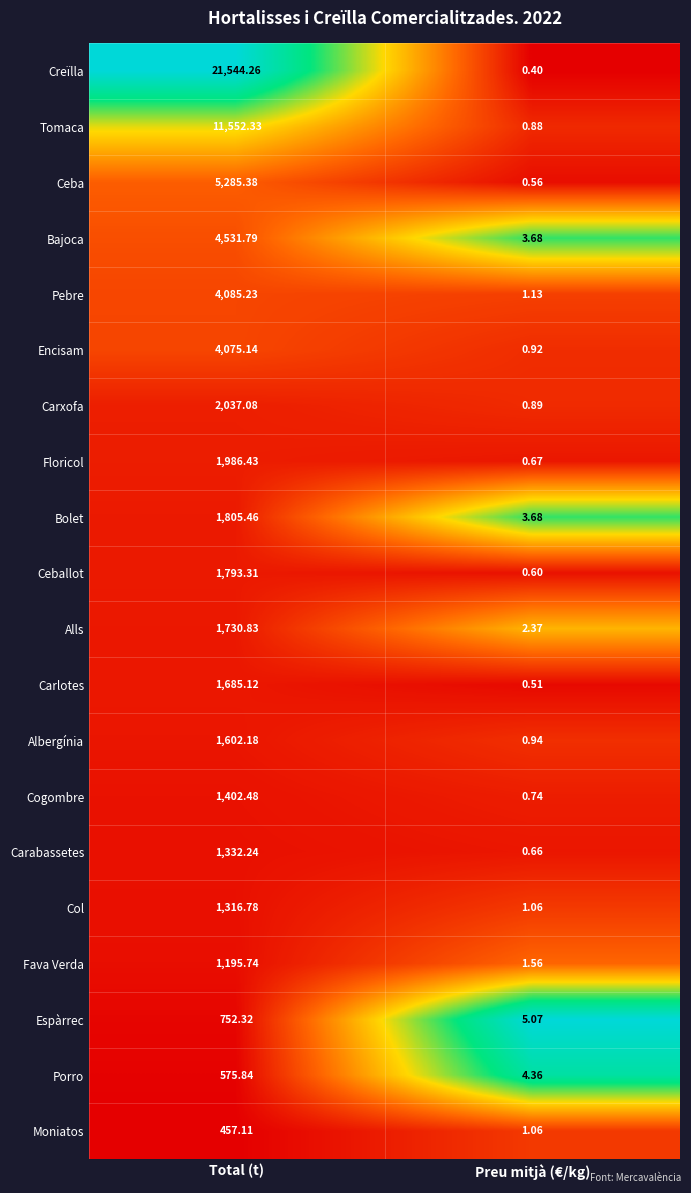

At which category is the sum across all series the highest?

Total (t)